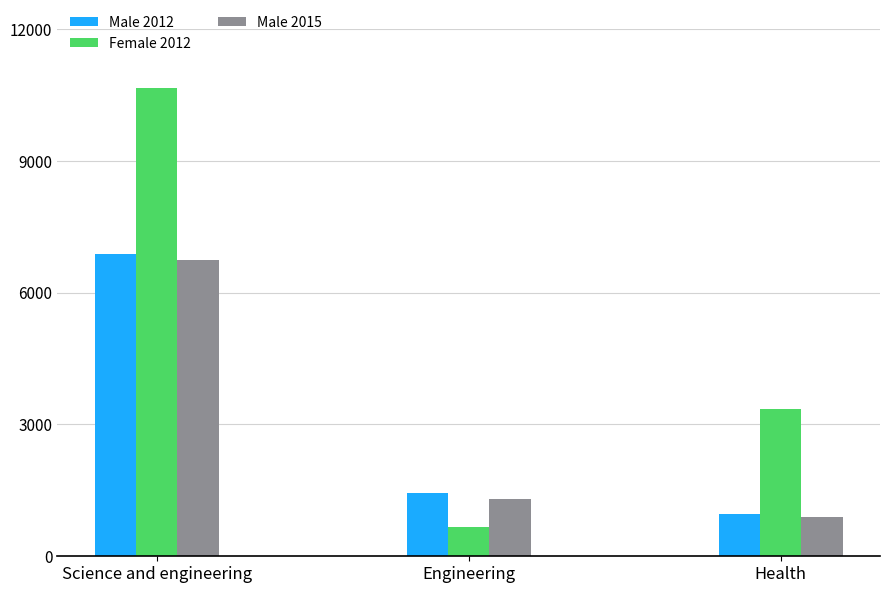

What is the sum of the Male 2015 values at Engineering and Health?

2200